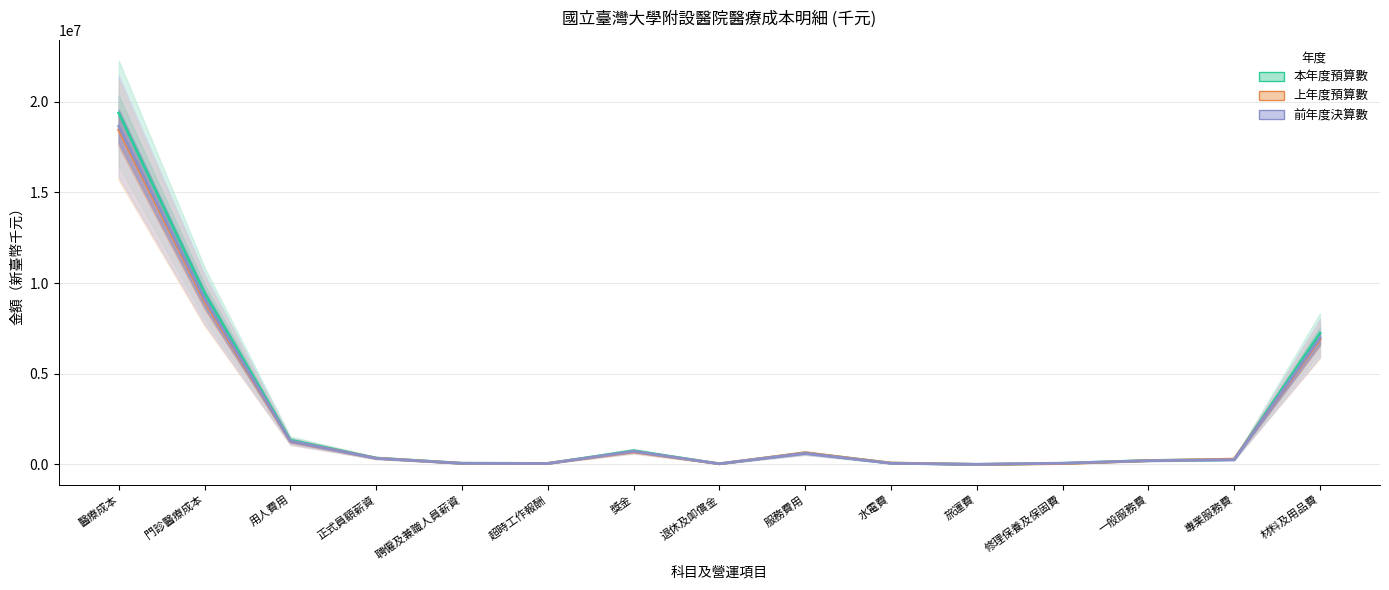

How many times do 本年度預算數 and 前年度決算數 cross each other?

4